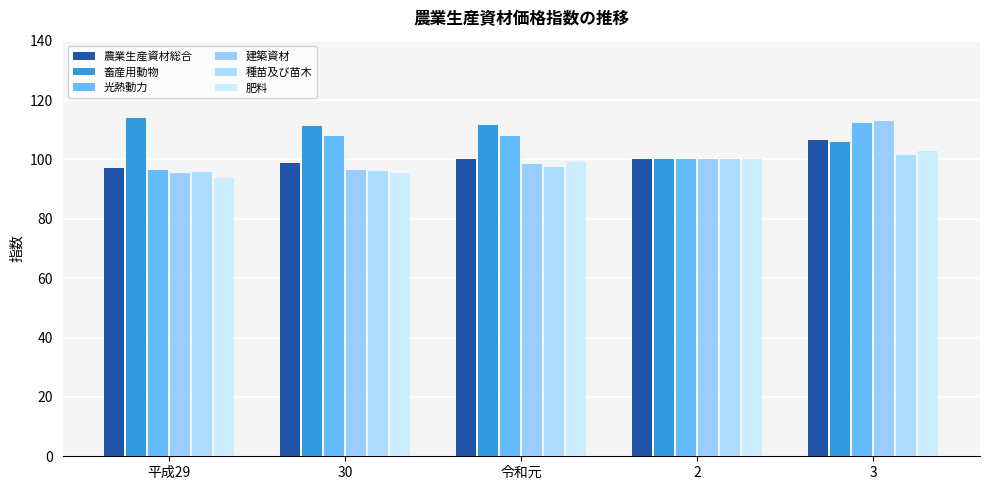

How many data points in 肥料 are less than 99?

2